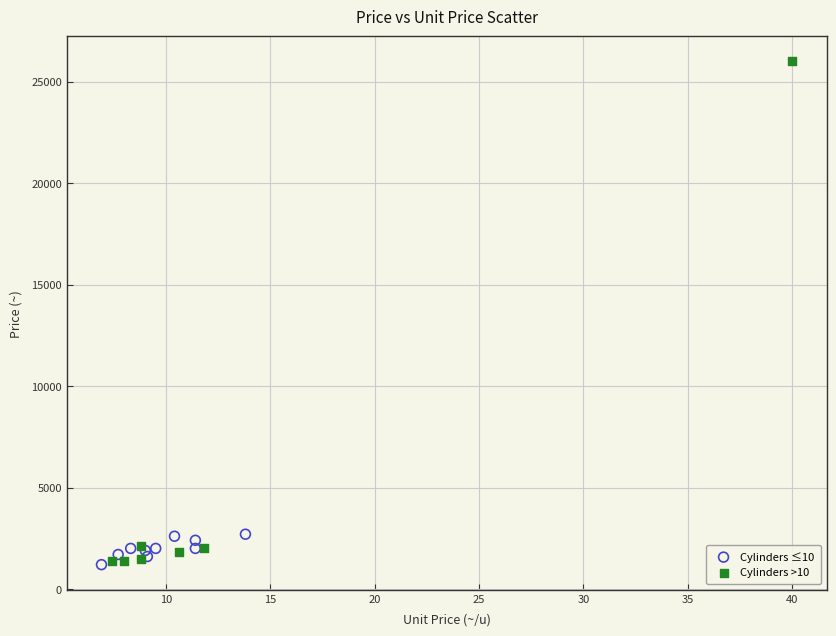

Which series reaches the maximum Y coordinate?

Cylinders >10